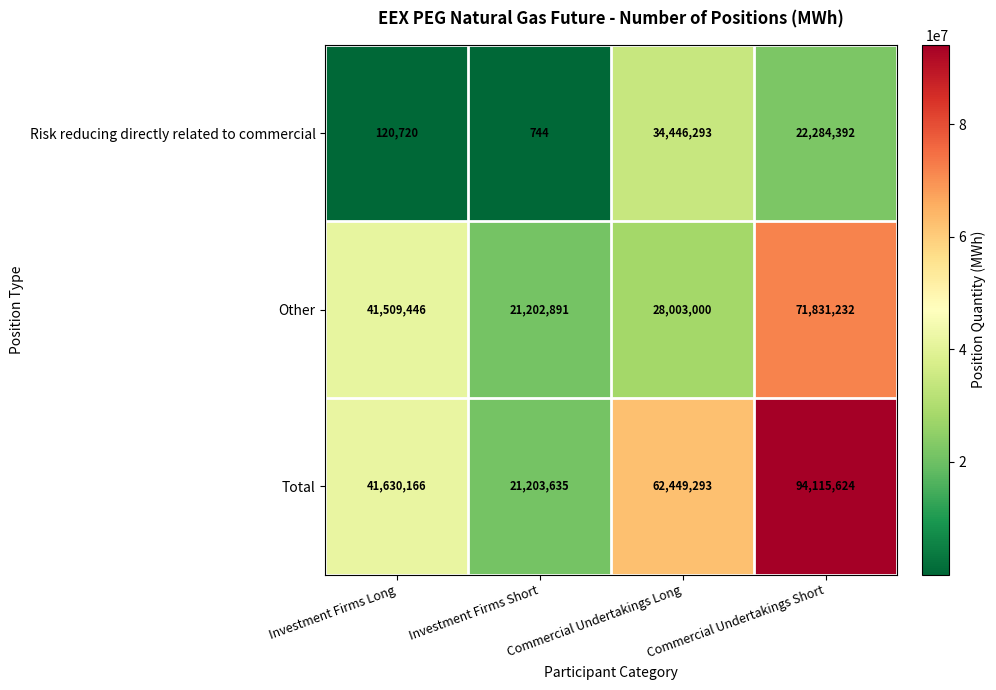

Rank the series at Commercial Undertakings Short from lowest to highest value.

Risk reducing directly related to commercial, Other, Total